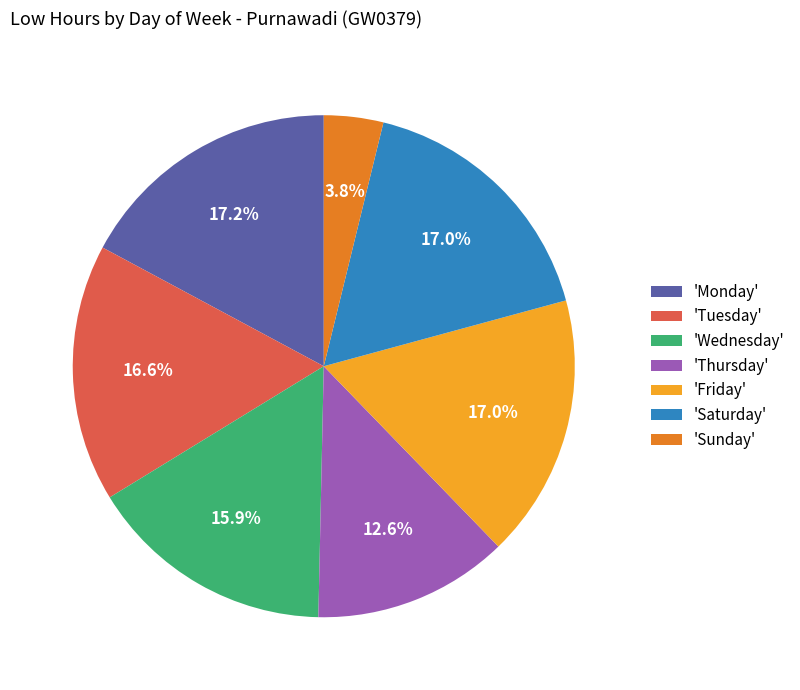

Count the number of slices in the pie.

7